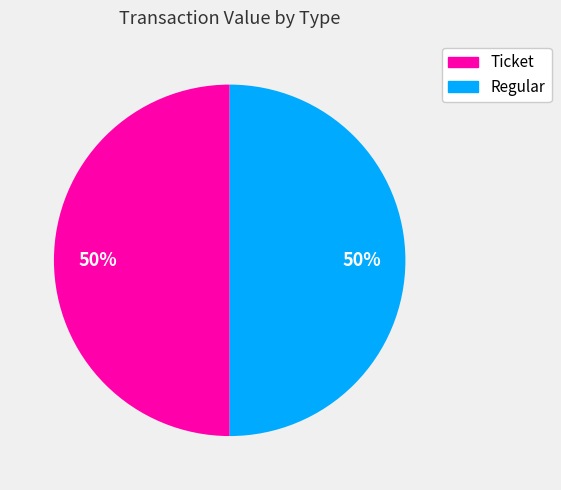

What is the ratio of the value at Ticket to the value at Regular?

1.0